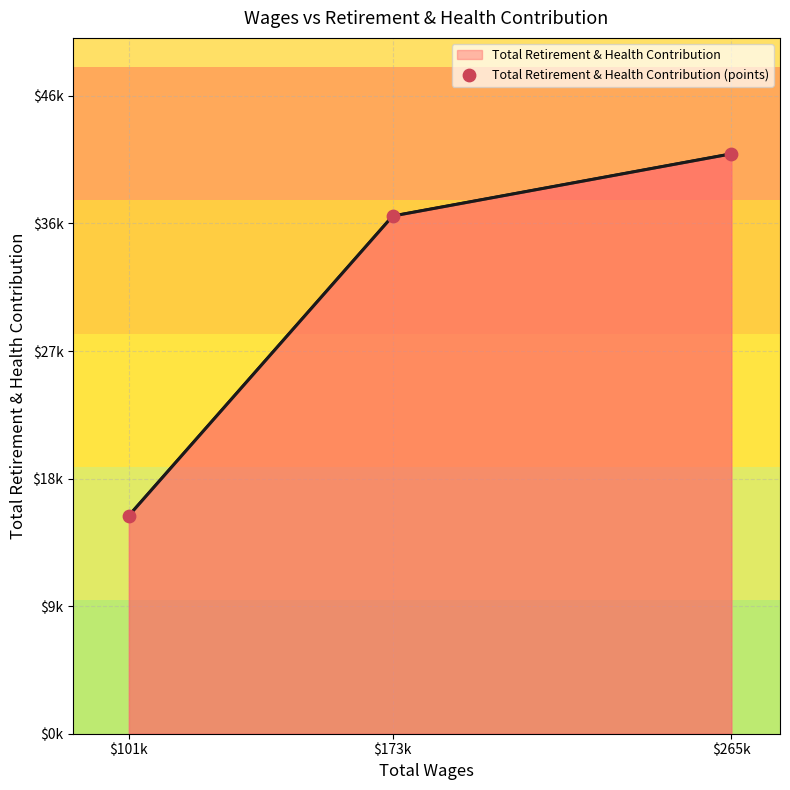

What is the change in value from $101k to $265k?

+26202